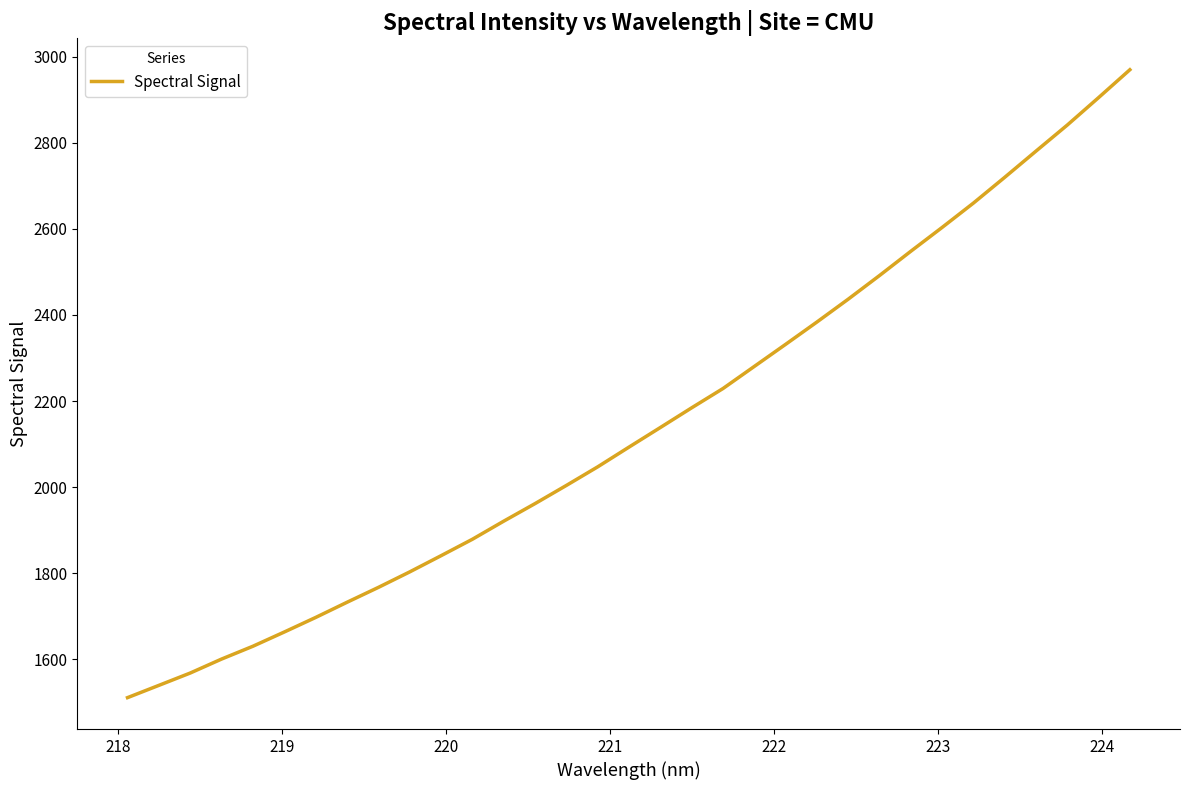

What is the greatest value displayed?

2969.5